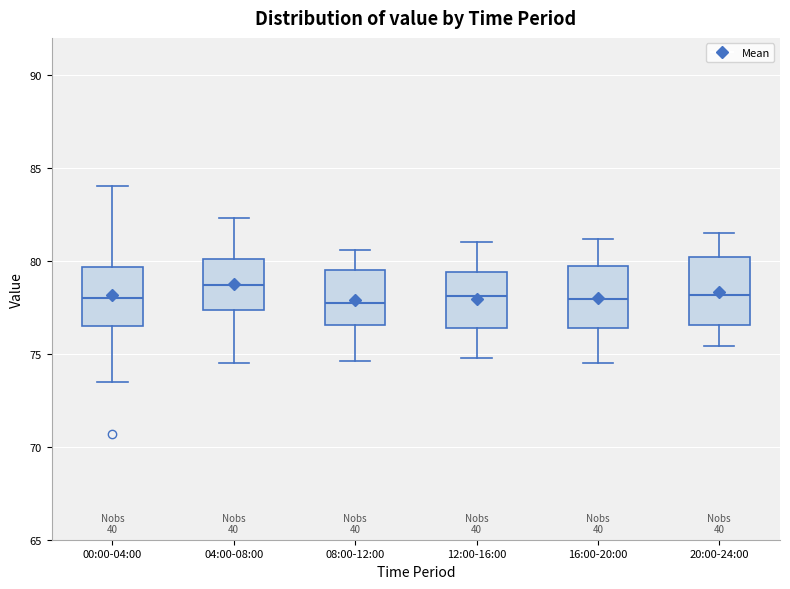

Reading left to right, read every box against the y-axis: the position of its median line, the range the box covers, and the ends of its whiskers. The values are not printed on the chart, so give them approximately, as read against the axis.

00:00-04:00: median 78.0, box 76.5 to 79.5, whiskers 73.5 to 84.0
04:00-08:00: median 78.5, box 77.5 to 80.0, whiskers 74.5 to 82.5
08:00-12:00: median 78.0, box 76.5 to 79.5, whiskers 74.5 to 80.5
12:00-16:00: median 78.0, box 76.5 to 79.5, whiskers 75.0 to 81.0
16:00-20:00: median 78.0, box 76.5 to 79.5, whiskers 74.5 to 81.0
20:00-24:00: median 78.0, box 76.5 to 80.0, whiskers 75.5 to 81.5